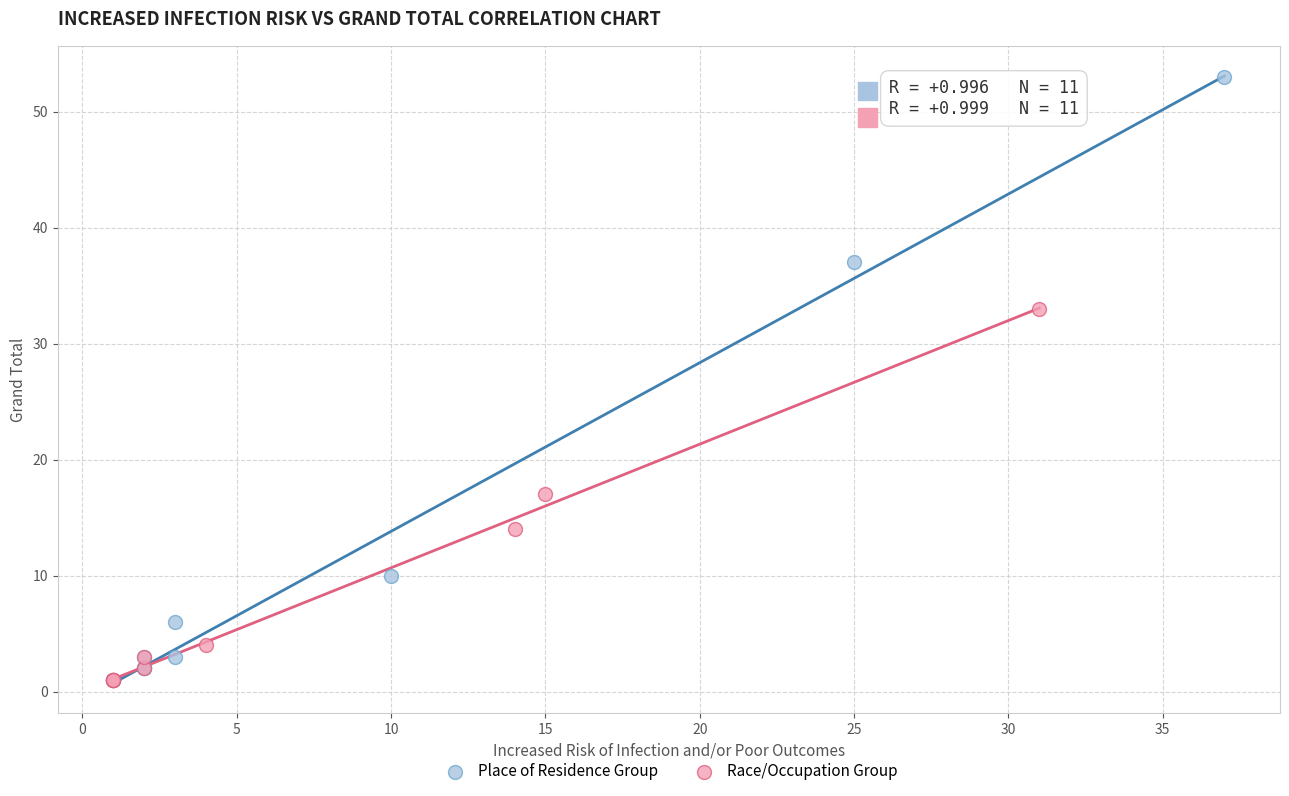

Which series reaches the maximum Y coordinate?

Place of Residence Group